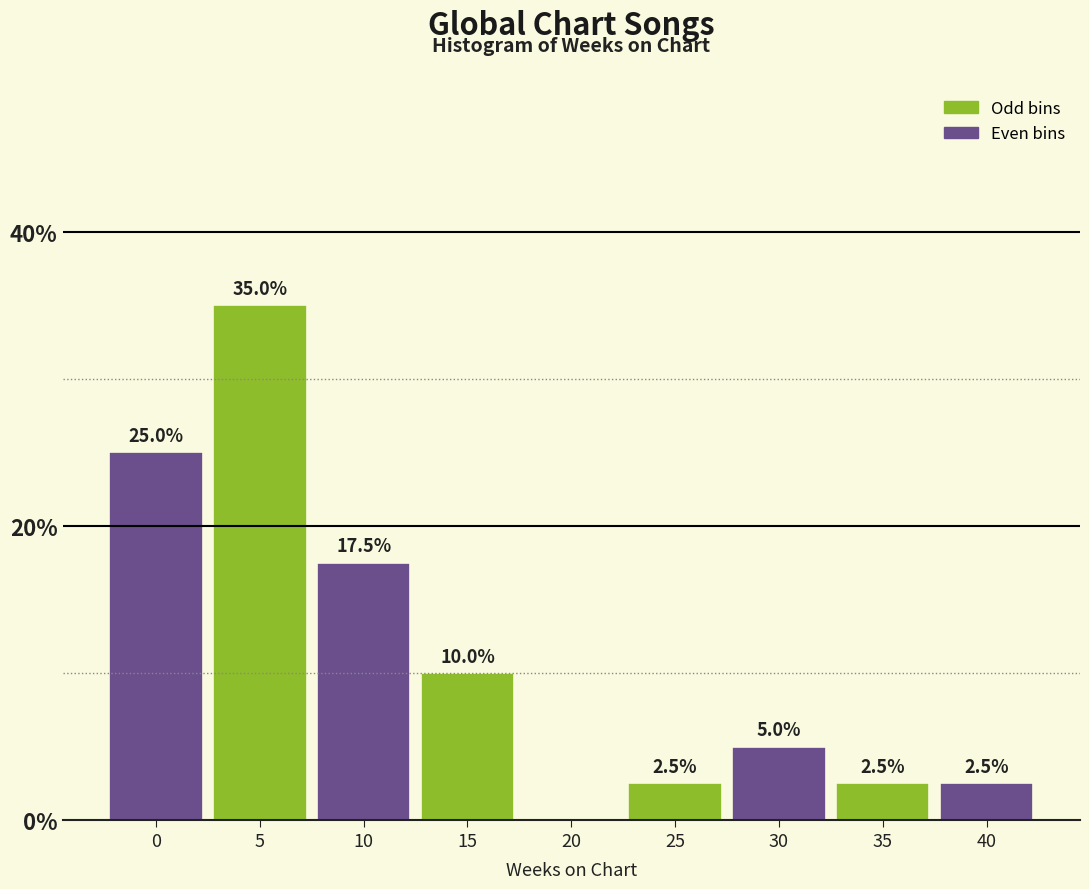

Reading left to right, extract all data points from this chart.

0=25.0	5=35.0	10=17.5	15=10.0	20=0.0	25=2.5	30=5.0	35=2.5	40=2.5